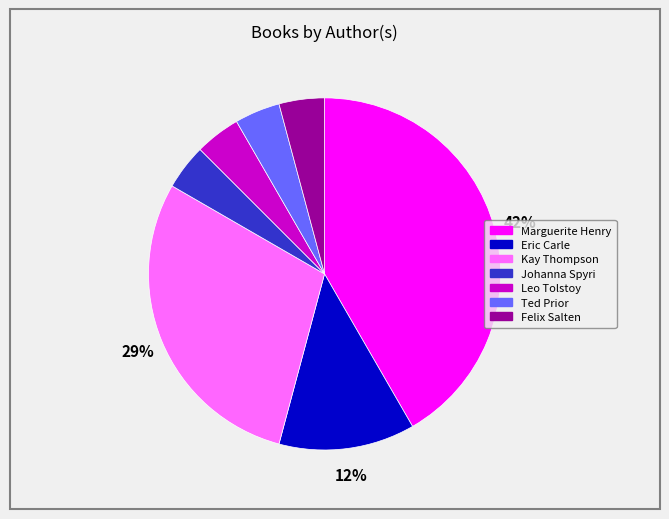

True or false: Ted Prior accounts for 4% of the total.

True